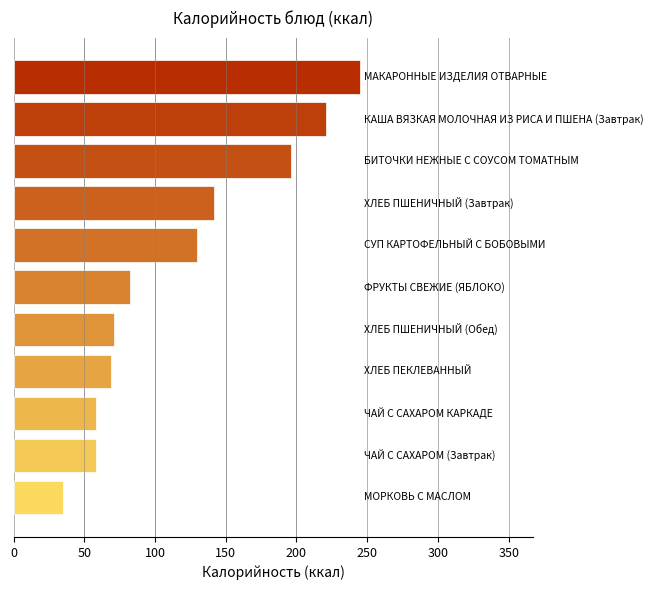

What is the maximum value shown in the chart?

245